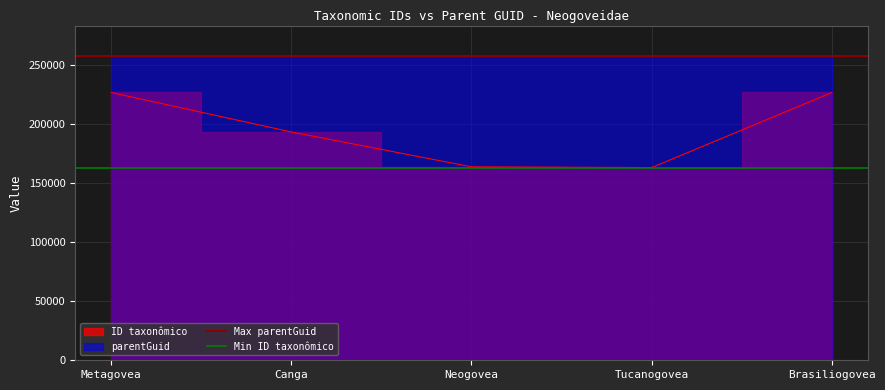

The Max parentGuid series shows 257989 at Metagovea. True or false?

True